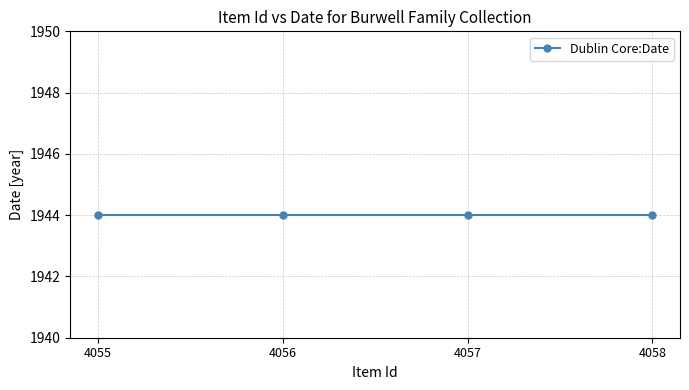

Reading left to right, what are all the values shown in this chart?

Item Id: 4058=4058	4057=4057	4056=4056	4055=4055
Dublin Core:Date: 4058=1944	4057=1944	4056=1944	4055=1944